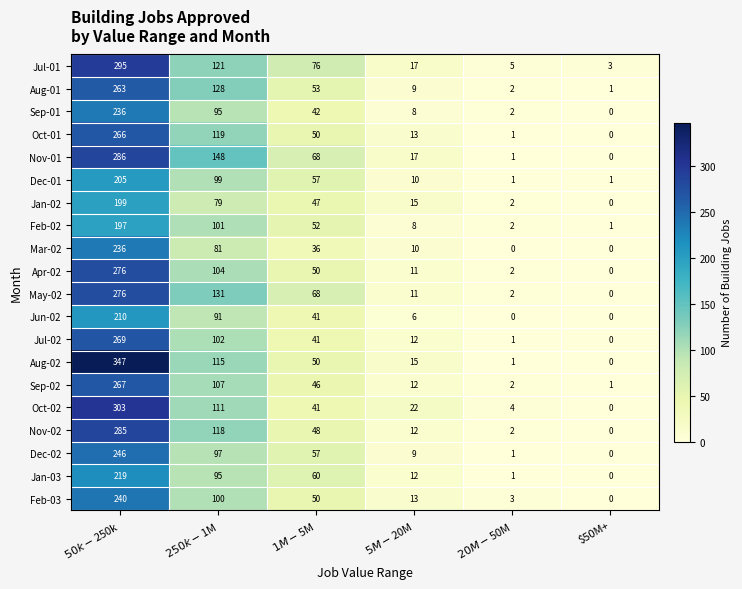

The value of Jul-01 at $50M+ is 1. True or false?

False